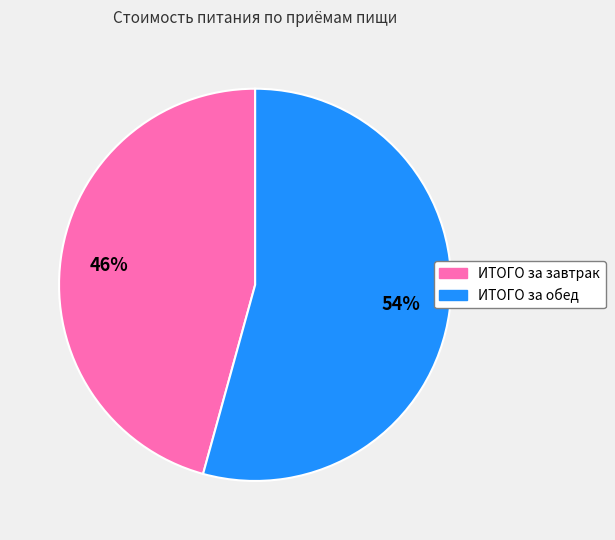

True or false: ИТОГО за завтрак accounts for 46% of the total.

True